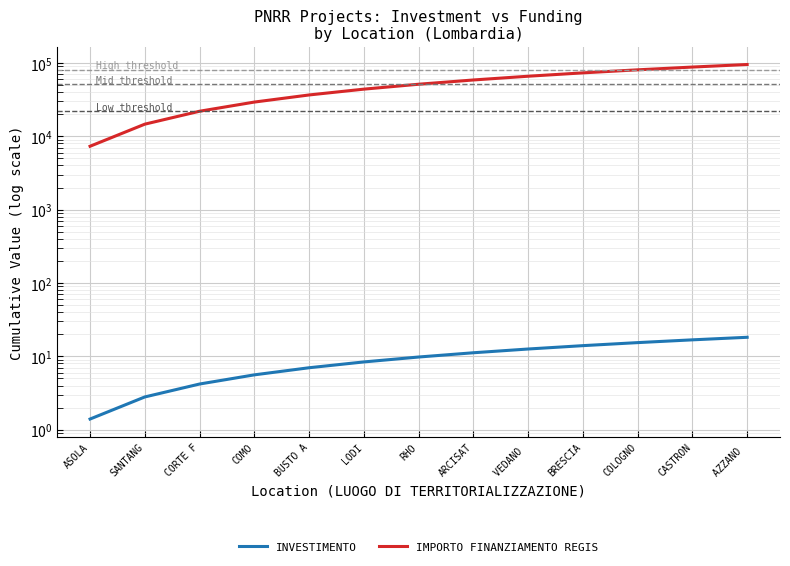

The value of IMPORTO FINANZIAMENTO REGIS at SANTANG is 19796.8. True or false?

False